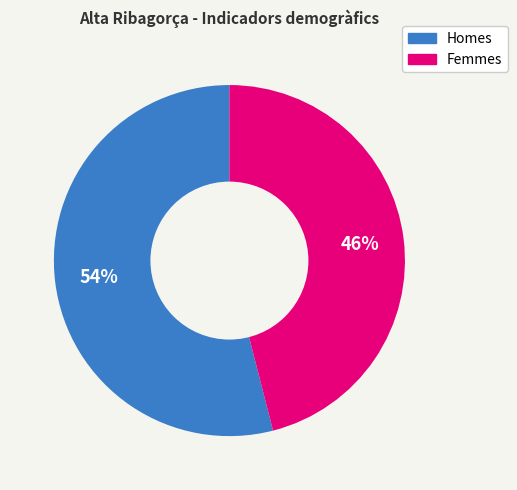

Is there a majority slice in this chart?

Yes